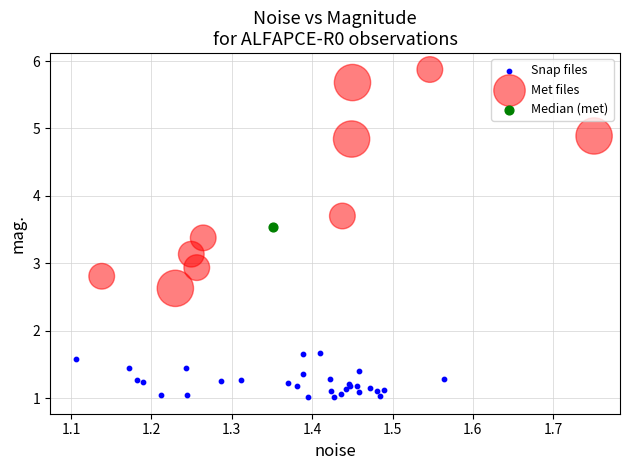

What are all the series names shown in the legend?

Snap files, Met files, Median (met)